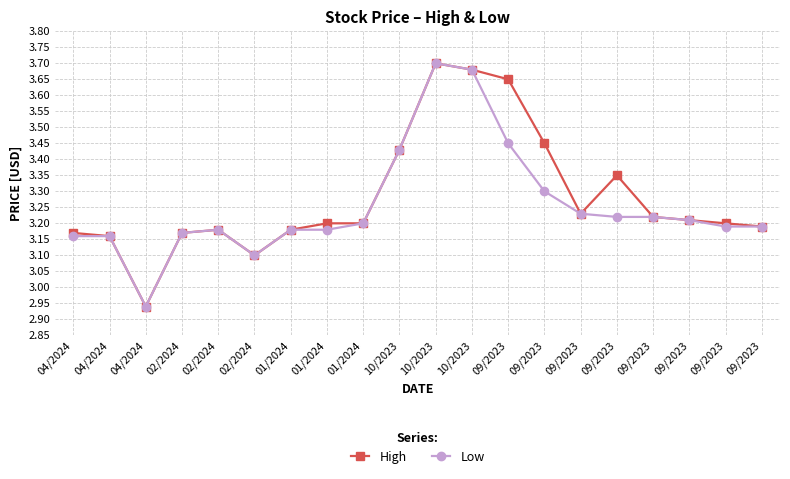

Reading right to left, what are all the values shown in this chart?

High: 3.2	3.2	3.2	3.2	3.4	3.2	3.5	3.6	3.7	3.7	3.4	3.2	3.2	3.2	3.1	3.2	3.2	2.9	3.2	3.2
Low: 3.2	3.2	3.2	3.2	3.2	3.2	3.3	3.5	3.7	3.7	3.4	3.2	3.2	3.2	3.1	3.2	3.2	2.9	3.2	3.2